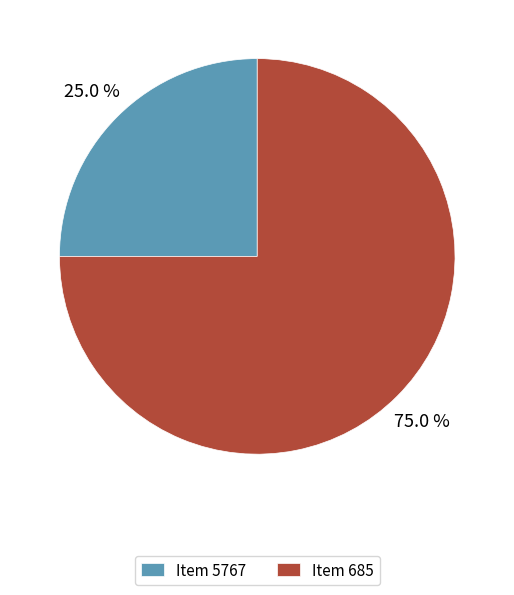

Does Item 685 represent more than half of the total?

Yes